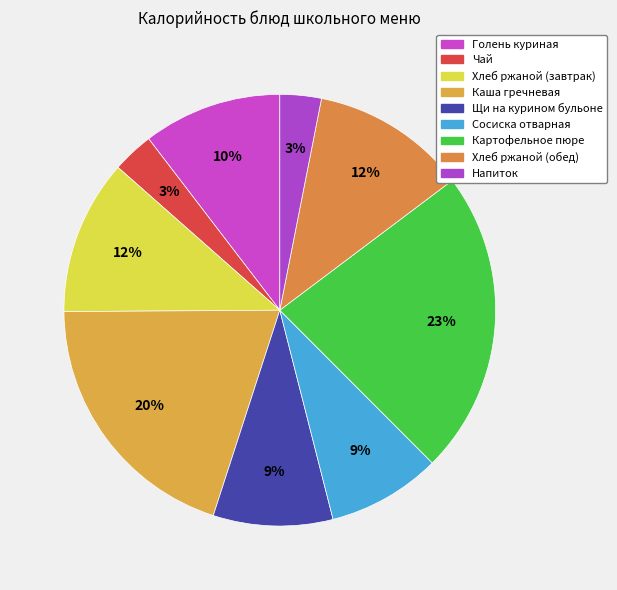

True or false: Хлеб ржаной (обед) accounts for 12% of the total.

True